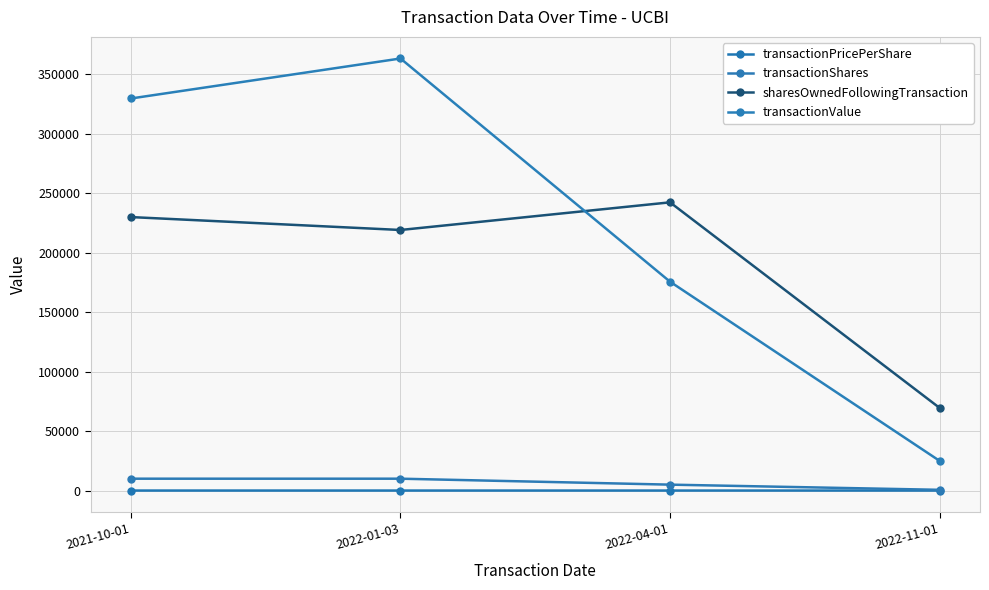

What is the total value across all series at 2022-01-03?

592129.3